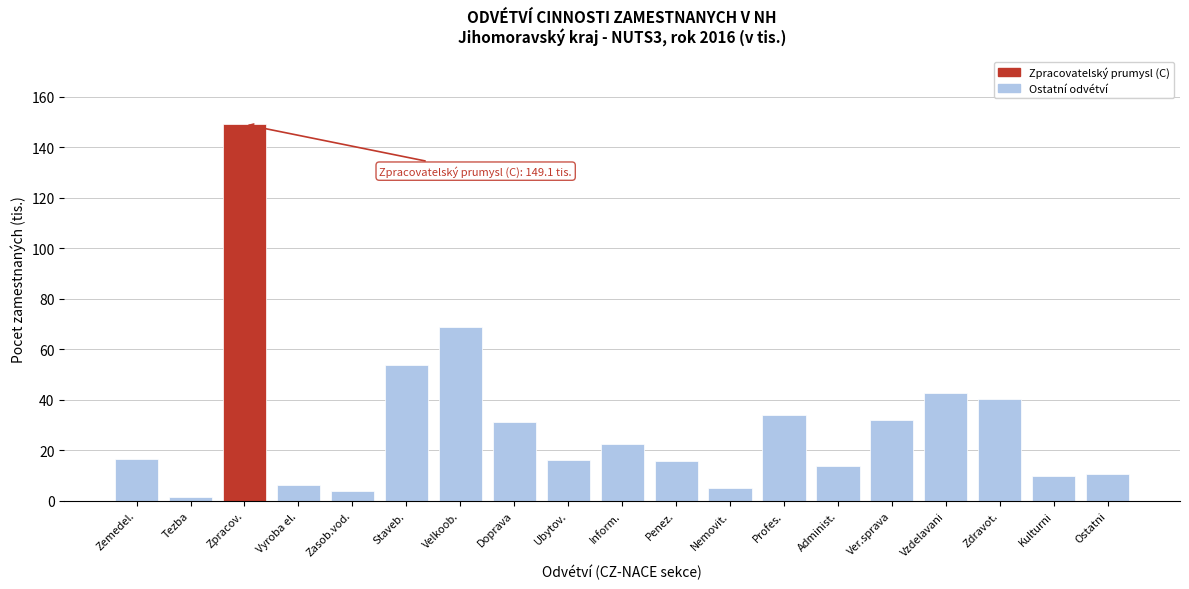

What position from the right is Zemedel.?

19